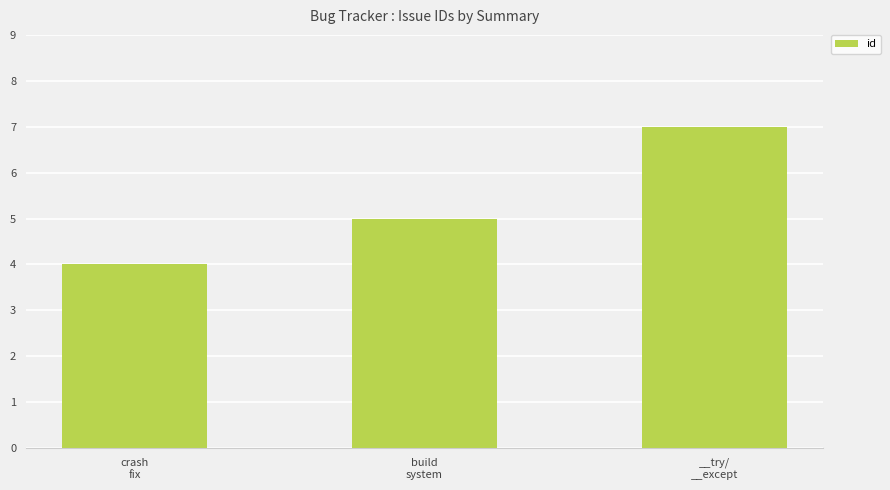

What is the average value?

5